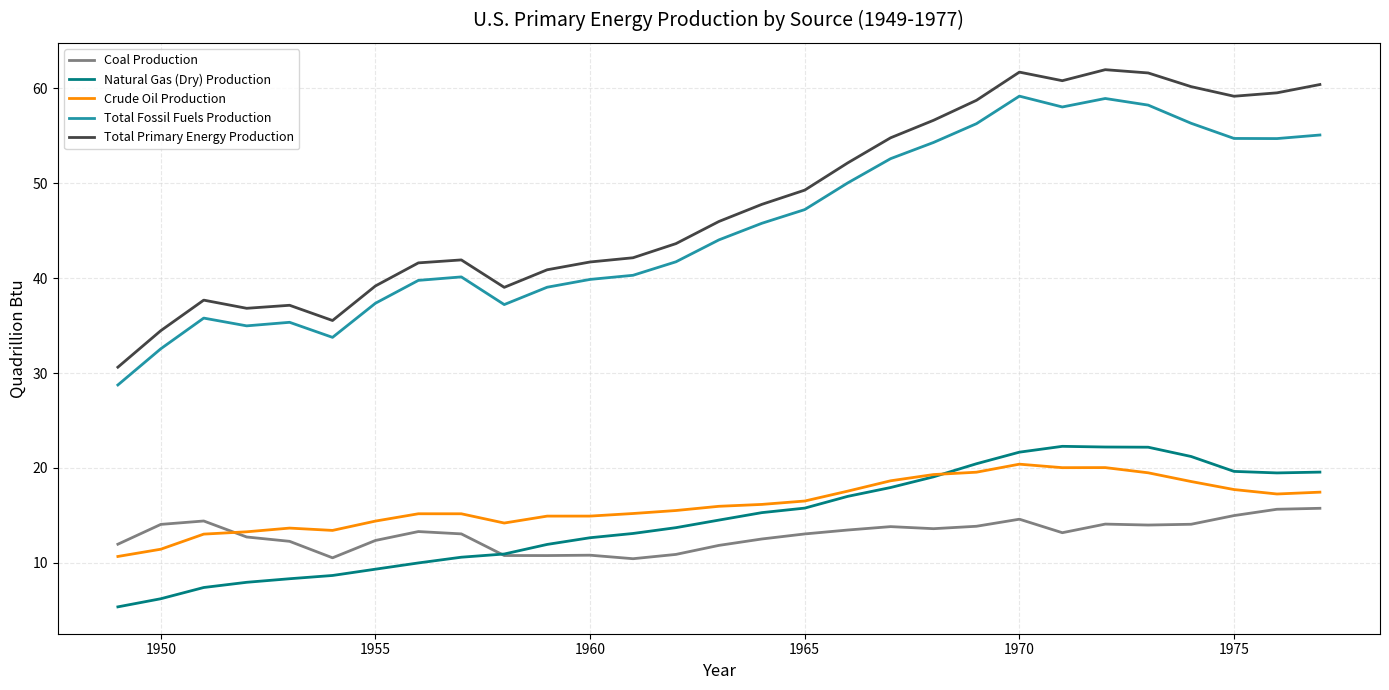

What is the minimum value shown in the chart?

5.4